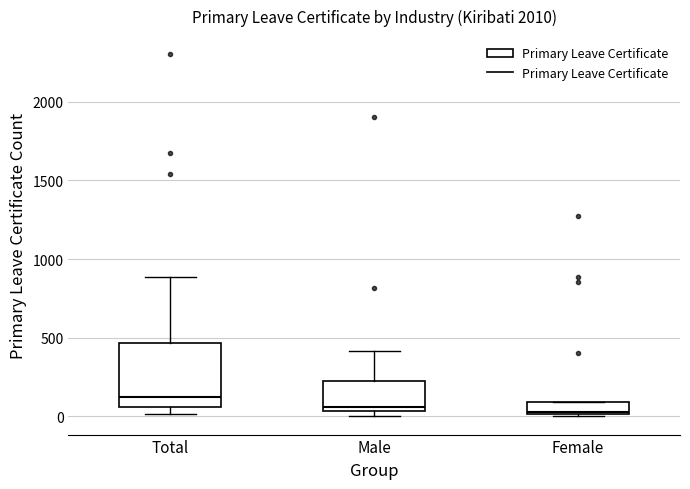

Where does the median line of the box for Total sit on the y-axis? The values are not printed on the chart, so give them approximately, as read against the axis.

100